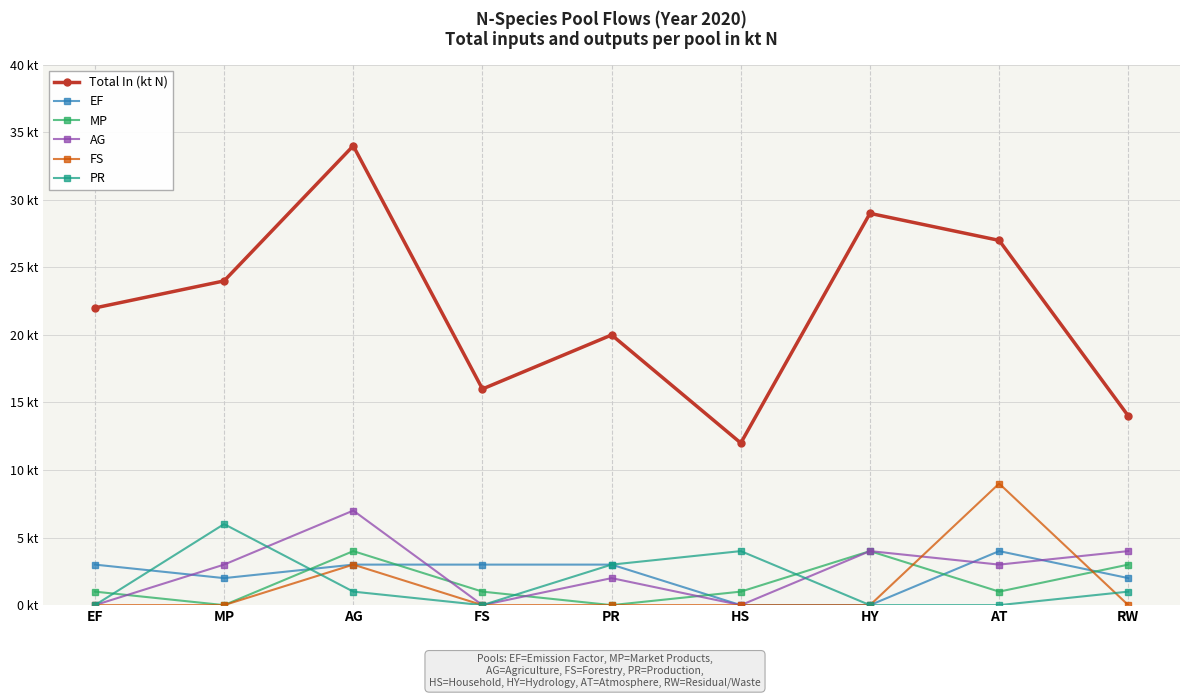

What is the difference between the Total In (kt N) values at EF and FS?

6